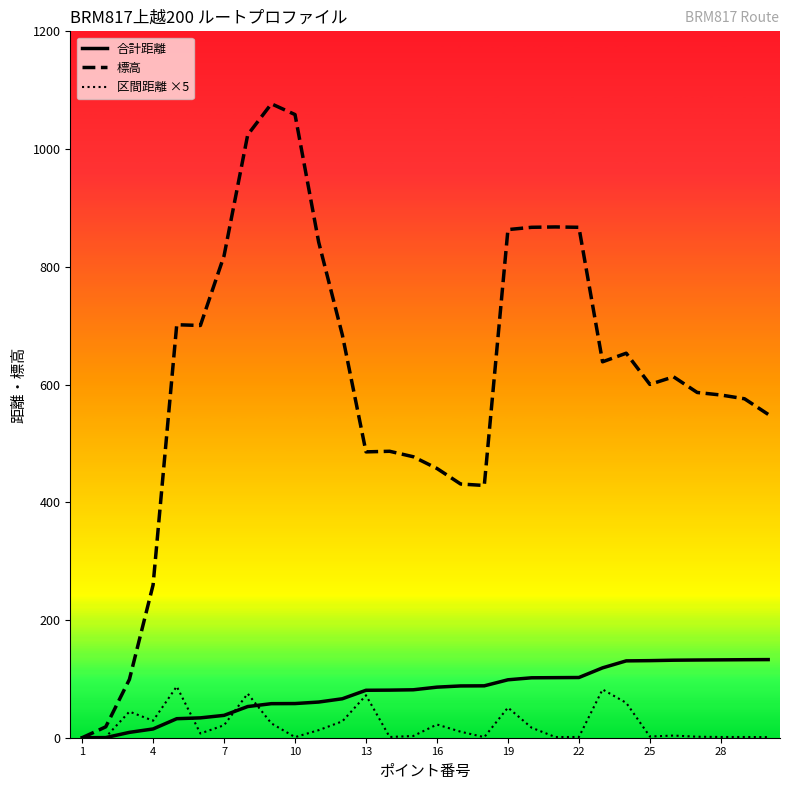

Which series has the largest range (max minus min)?

標高